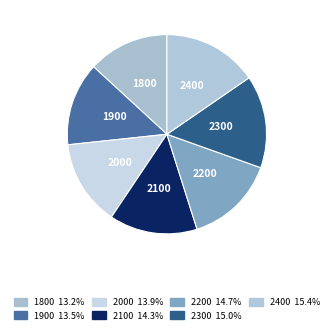

How many slices are in this pie chart?

7